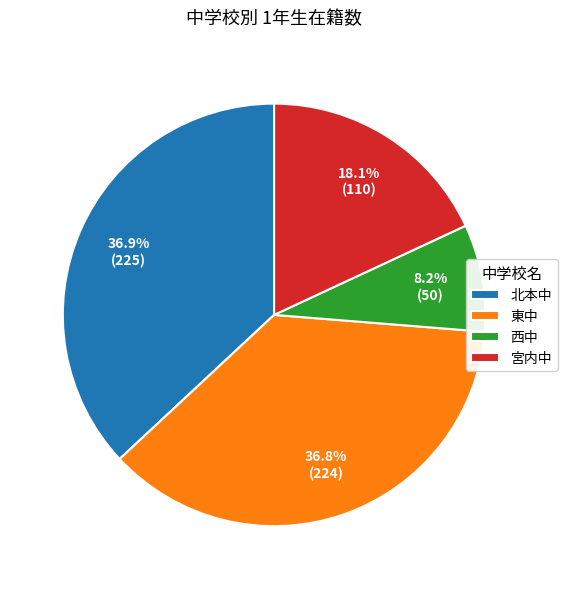

What is the smallest slice in the pie chart?

西中